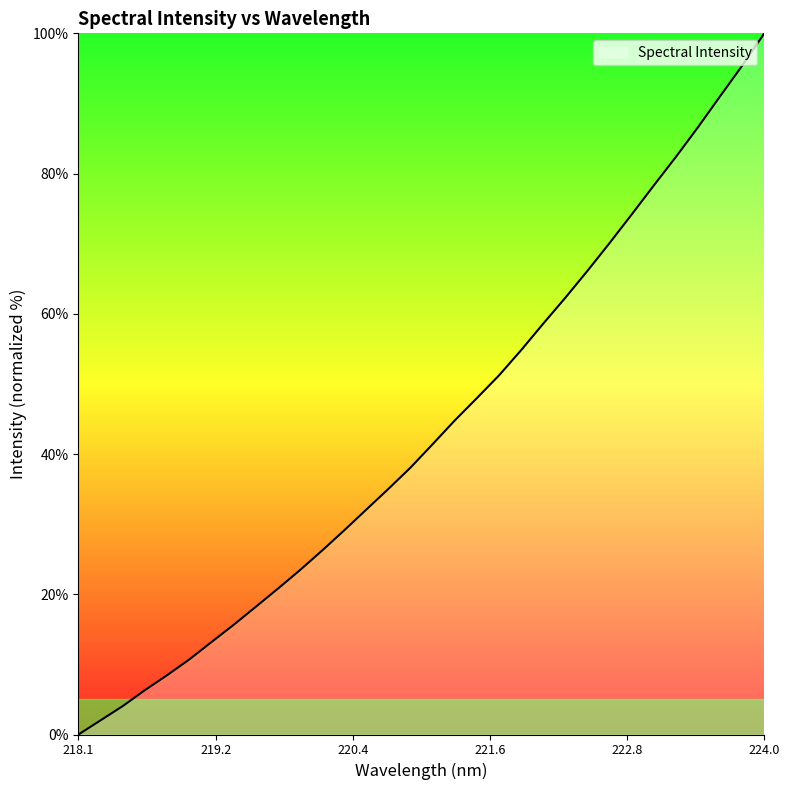

What is the greatest value displayed?

100.0